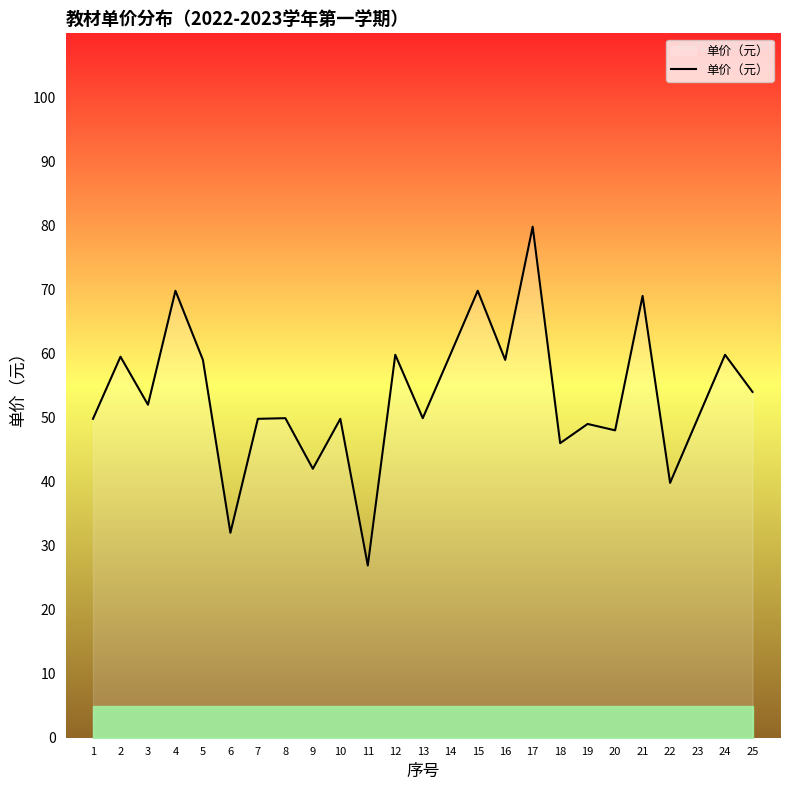

What is the sum of the values at 3 and 24?

111.8